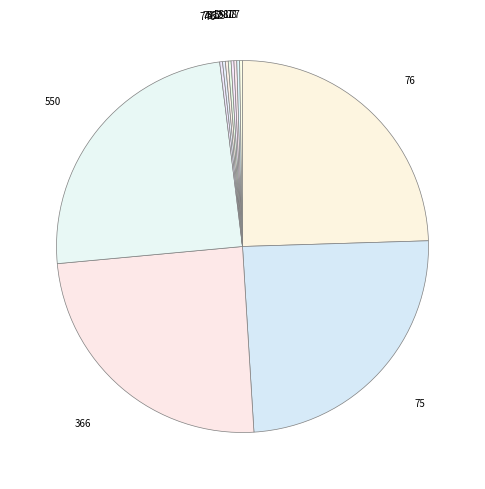

True or false: 366 accounts for 25% of the total.

True